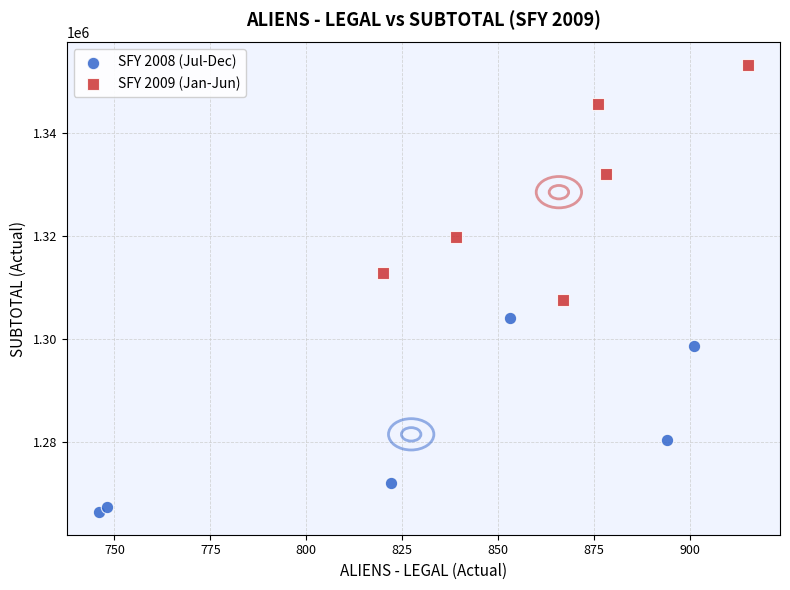

Which series contains the lowest Y value?

SFY 2008 (Jul-Dec)